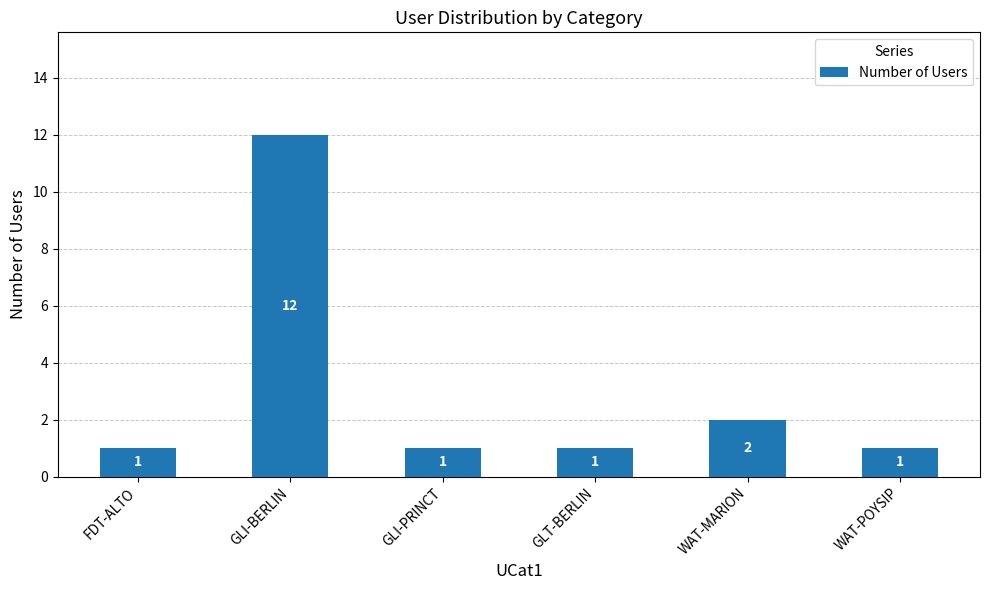

The chart shows a value of 1 at GLI-PRINCT. True or false?

True